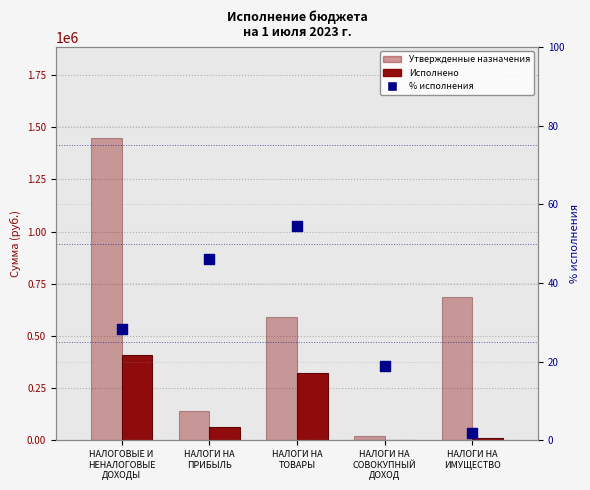

Is the value of % исполнения at НАЛОГОВЫЕ И
НЕНАЛОГОВЫЕ
ДОХОДЫ greater than the value of Исполнено at НАЛОГИ НА
СОВОКУПНЫЙ
ДОХОД?

No